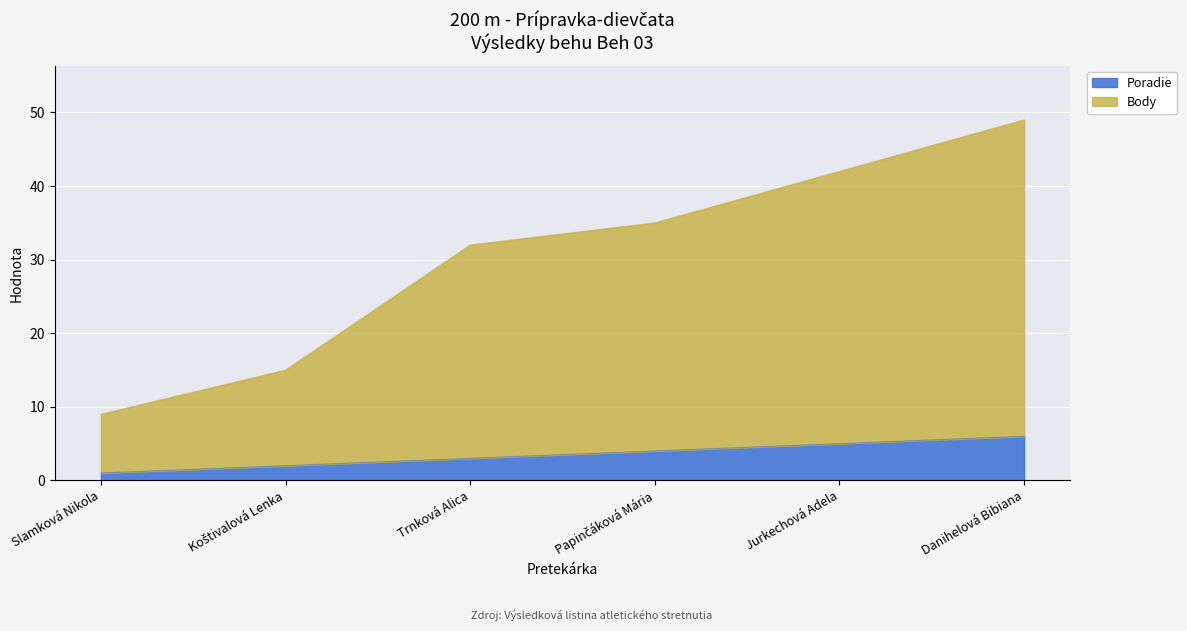

What are all the series names shown in the legend?

Poradie, Body